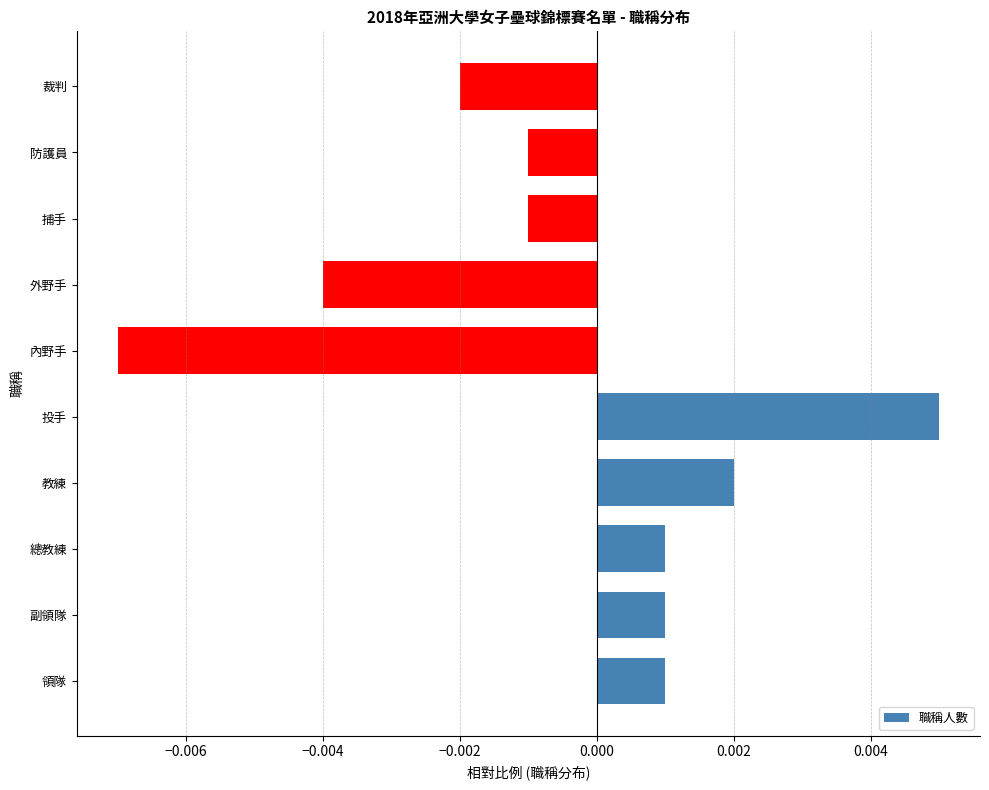

How many positive values are there?

5